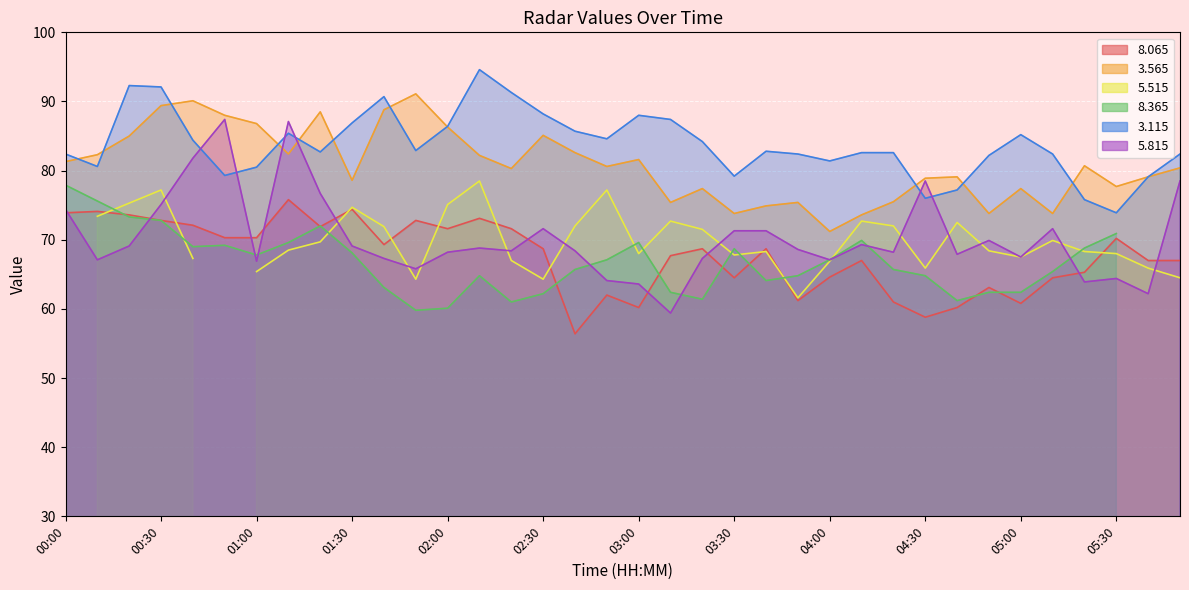

Between which two adjacent categories do   3.565 and   3.115 first intersect?

00:00 and 00:10